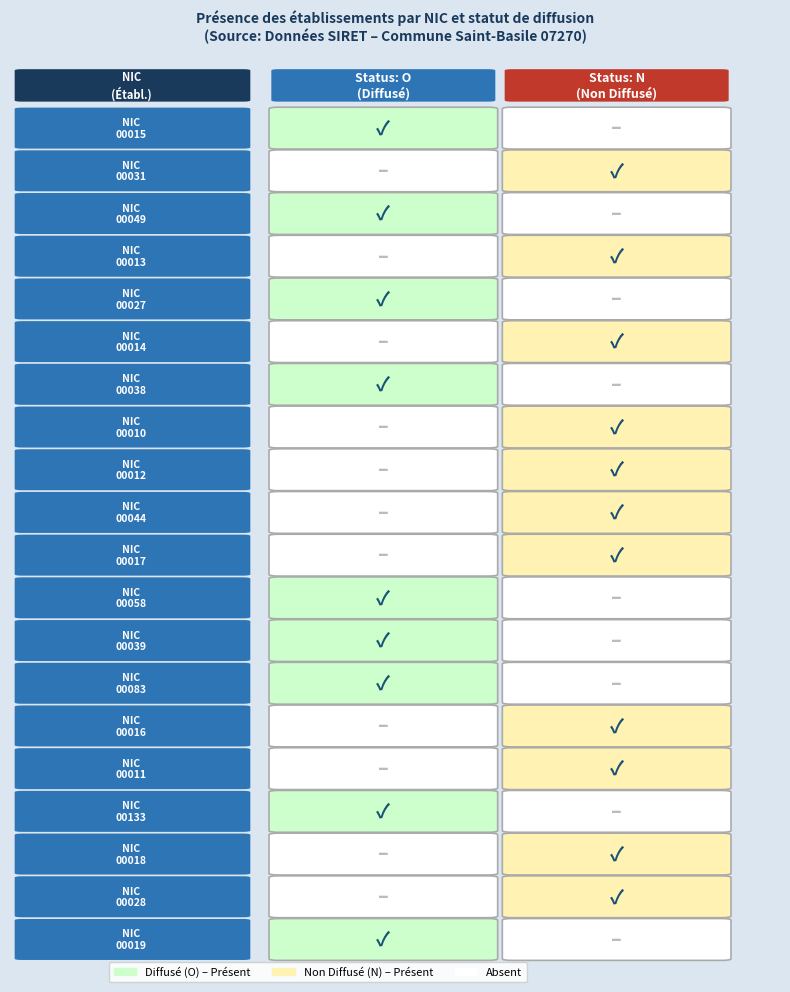

Count the number of data series in this chart.

20